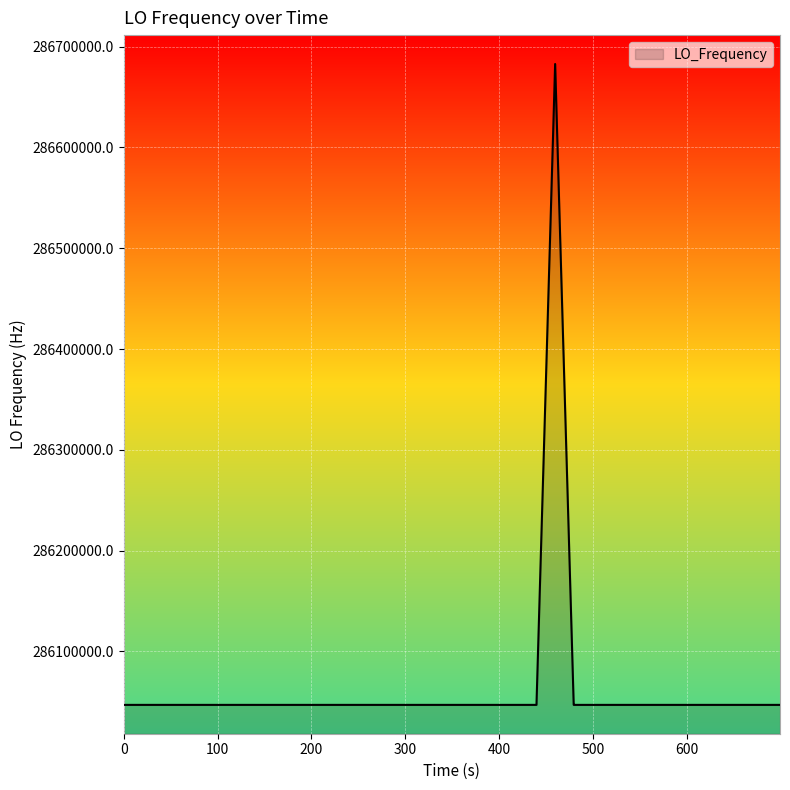

What is the maximum value shown in the chart?

286682707.6